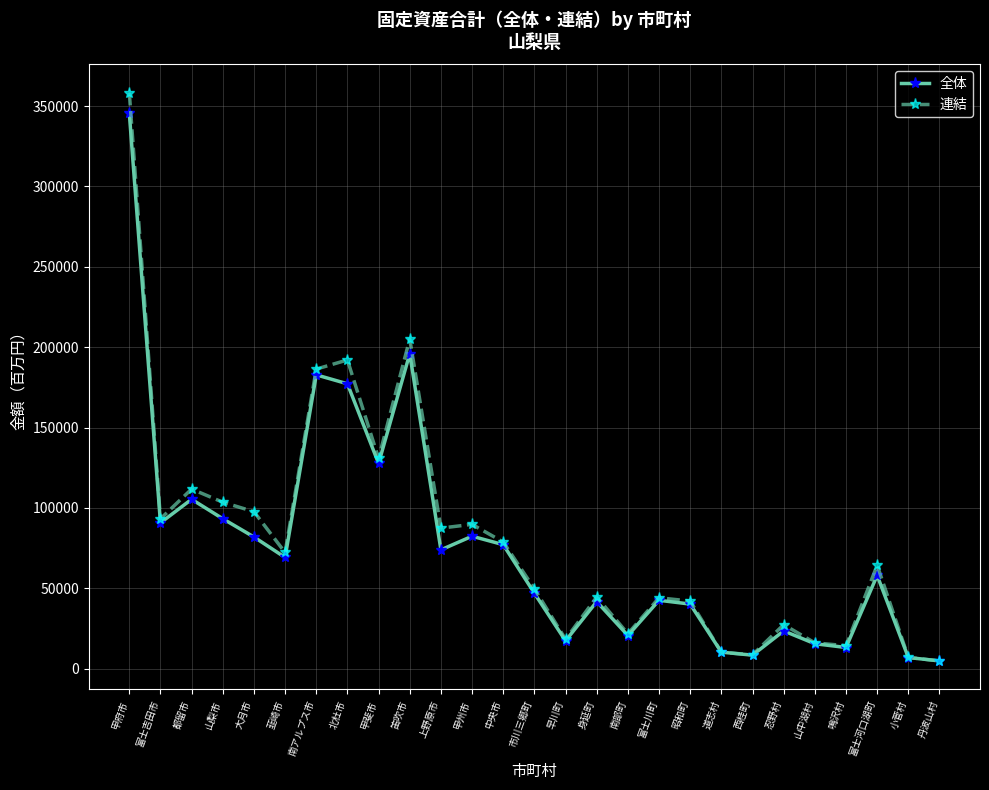

Which series has the largest range (max minus min)?

連結